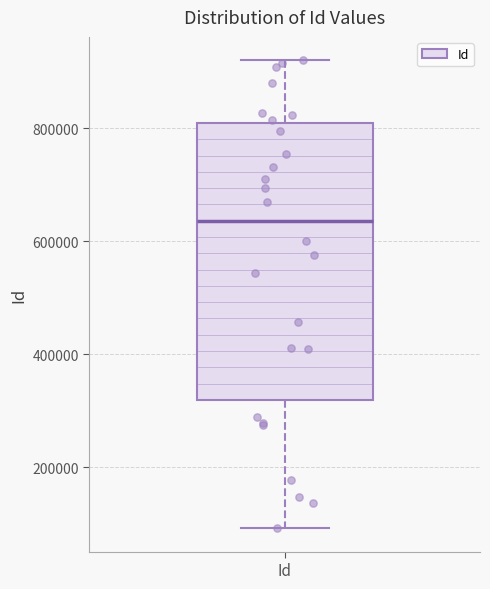

Where does the lower whisker of the box for Id end on the y-axis? The values are not printed on the chart, so give them approximately, as read against the axis.

100000